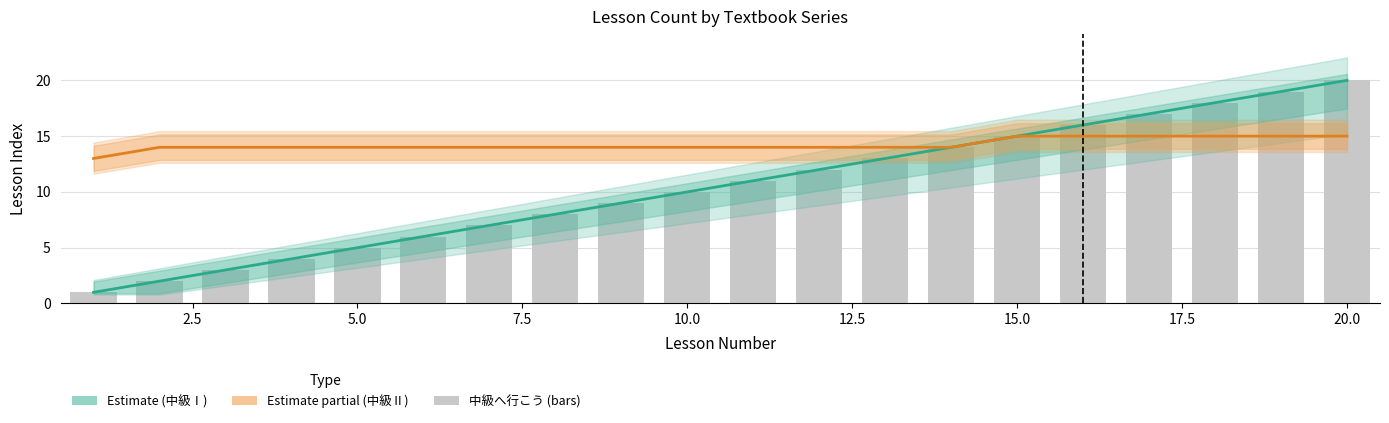

Are the bars horizontal?

No